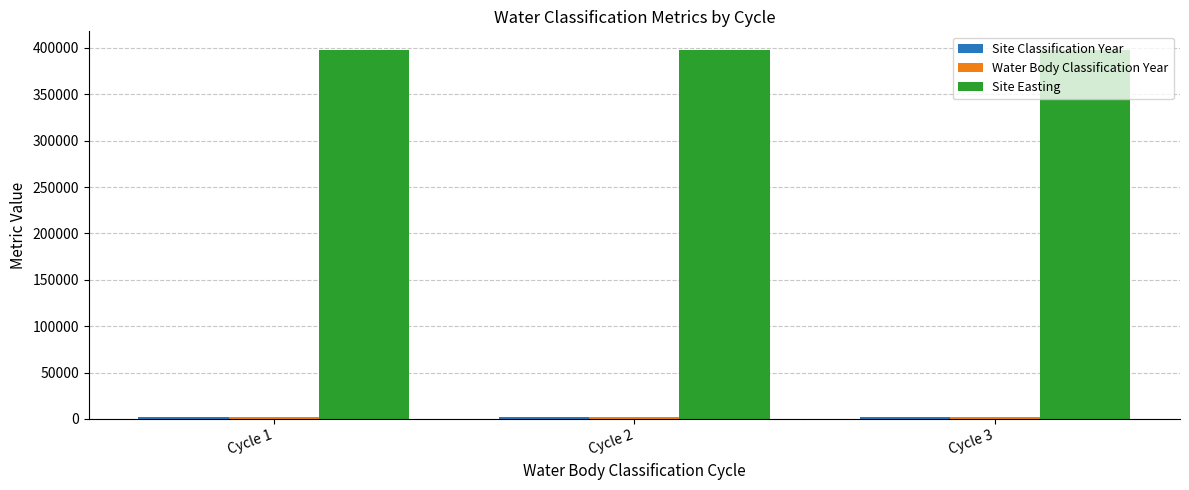

What is the maximum value for Site Easting?

397912